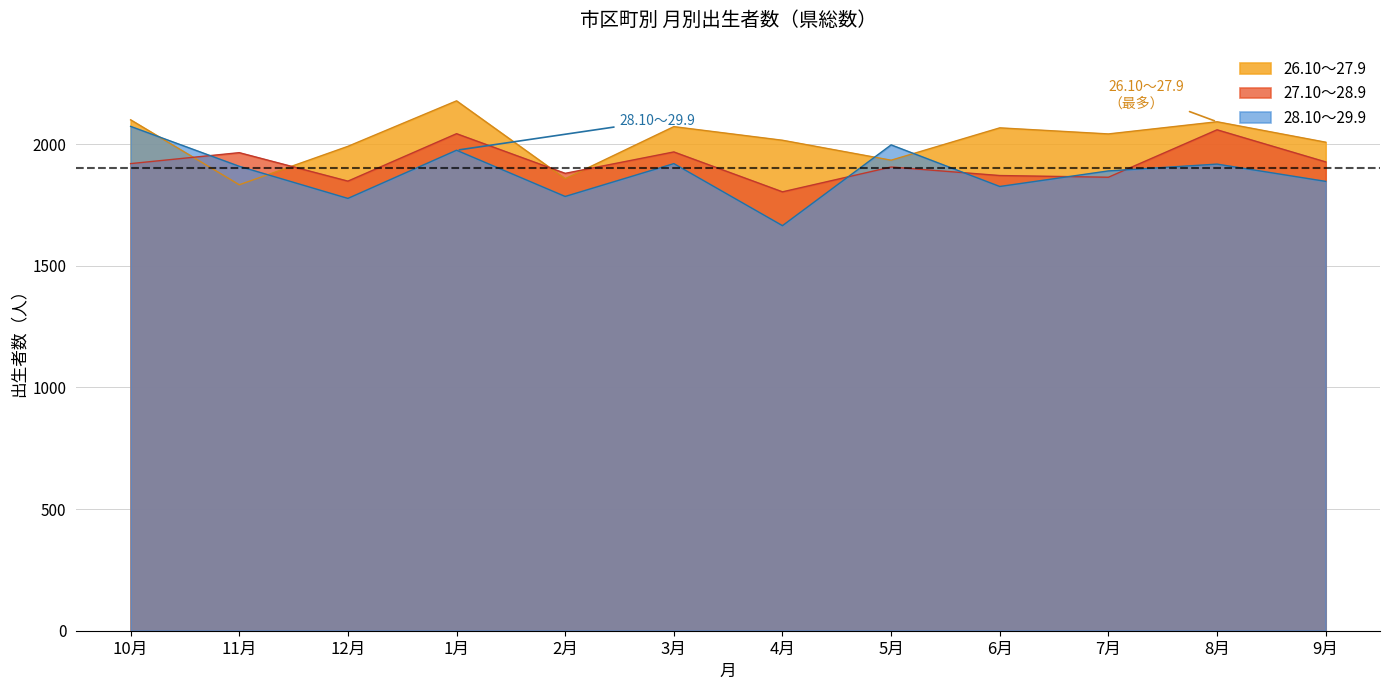

How many times do 27.10～28.9 and 26.10～27.9 cross each other?

4